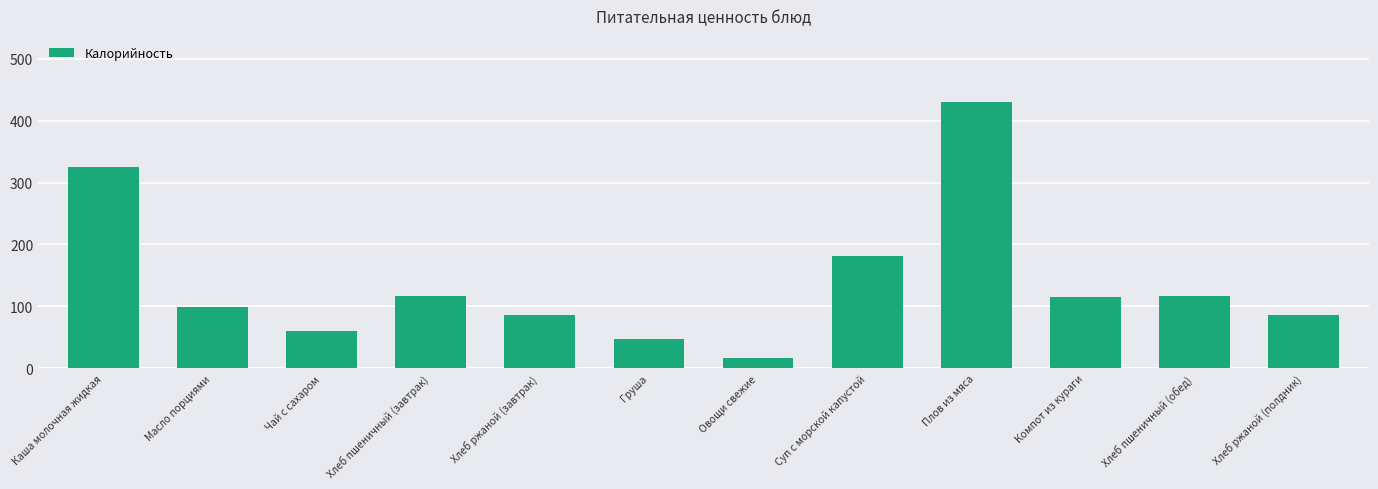

Approximately how many times larger is the value at Хлеб ржаной (завтрак) compared to Хлеб пшеничный (завтрак)?

0.7